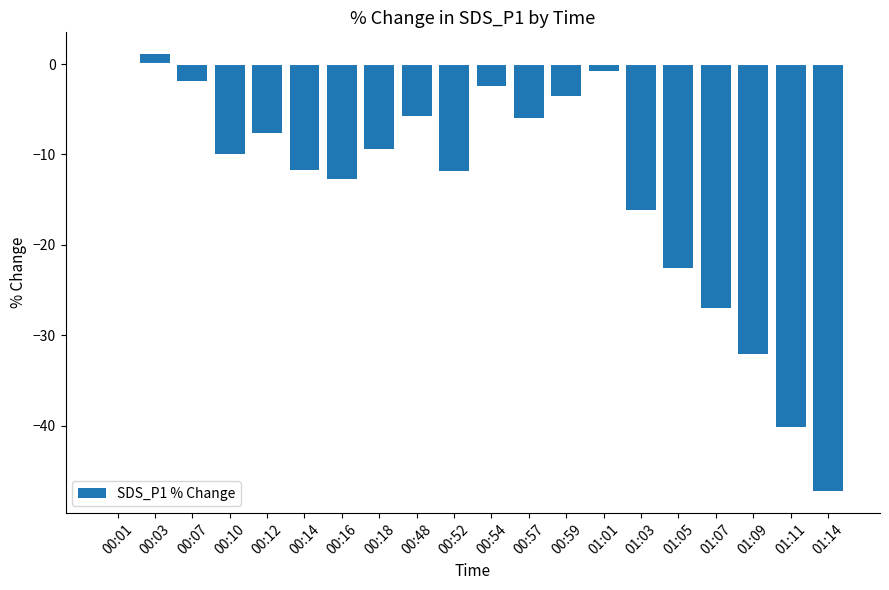

What is the greatest value displayed?

1.1